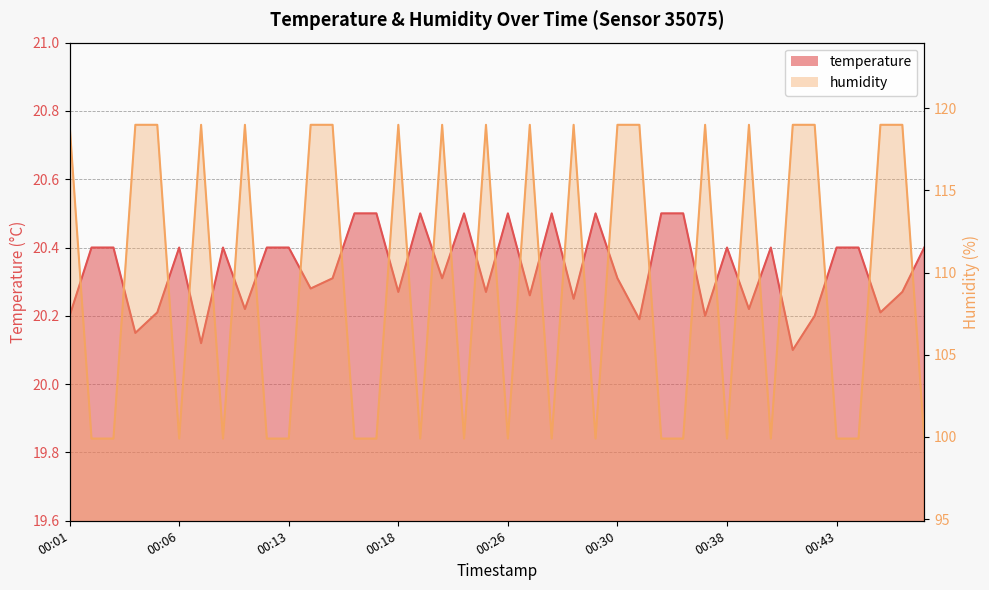

Reading right to left, extract all data points from this chart.

temperature: 20.4	20.3	20.2	20.4	20.4	20.2	20.1	20.4	20.2	20.4	20.2	20.5	20.5	20.2	20.3	20.5	20.2	20.5	20.3	20.5	20.3	20.5	20.3	20.5	20.3	20.5	20.5	20.3	20.3	20.4	20.4	20.2	20.4	20.1	20.4	20.2	20.1	20.4	20.4	20.2
humidity: 99.9	119.0	119.0	99.9	99.9	119.0	119.0	99.9	119.0	99.9	119.0	99.9	99.9	119.0	119.0	99.9	119.0	99.9	119.0	99.9	119.0	99.9	119.0	99.9	119.0	99.9	99.9	119.0	119.0	99.9	99.9	119.0	99.9	119.0	99.9	119.0	119.0	99.9	99.9	119.0